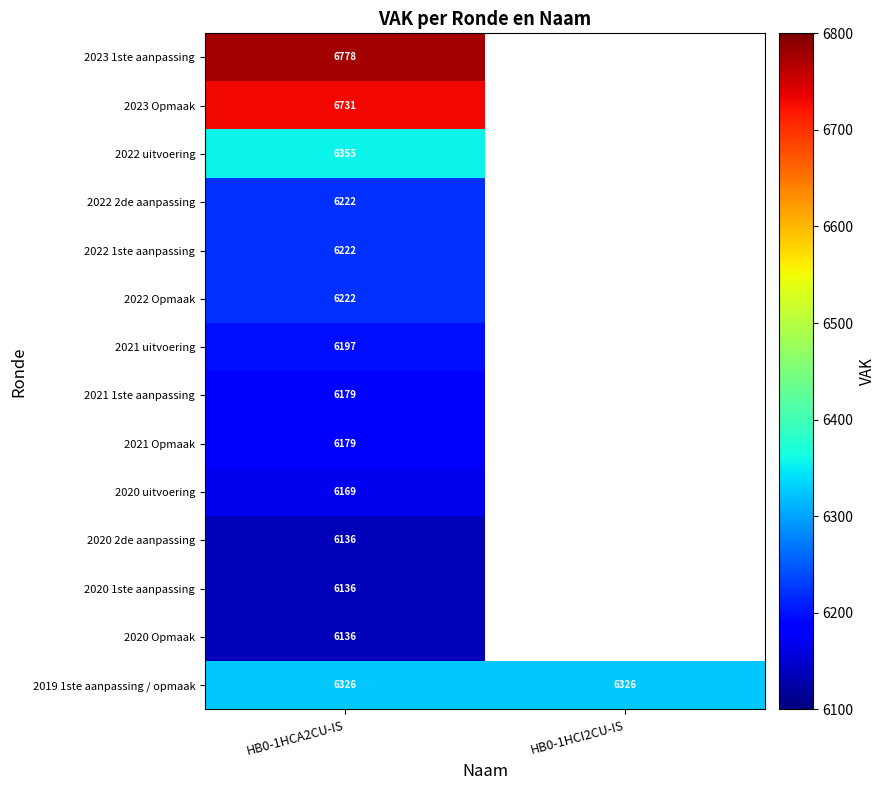

What is the spread (max minus min) of values at HB0-1HCA2CU-IS?

642